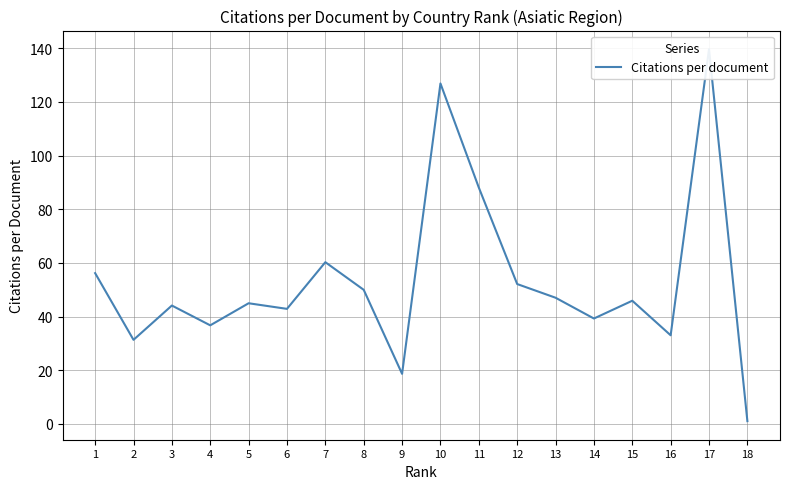

What is the sum of all values?

957.7